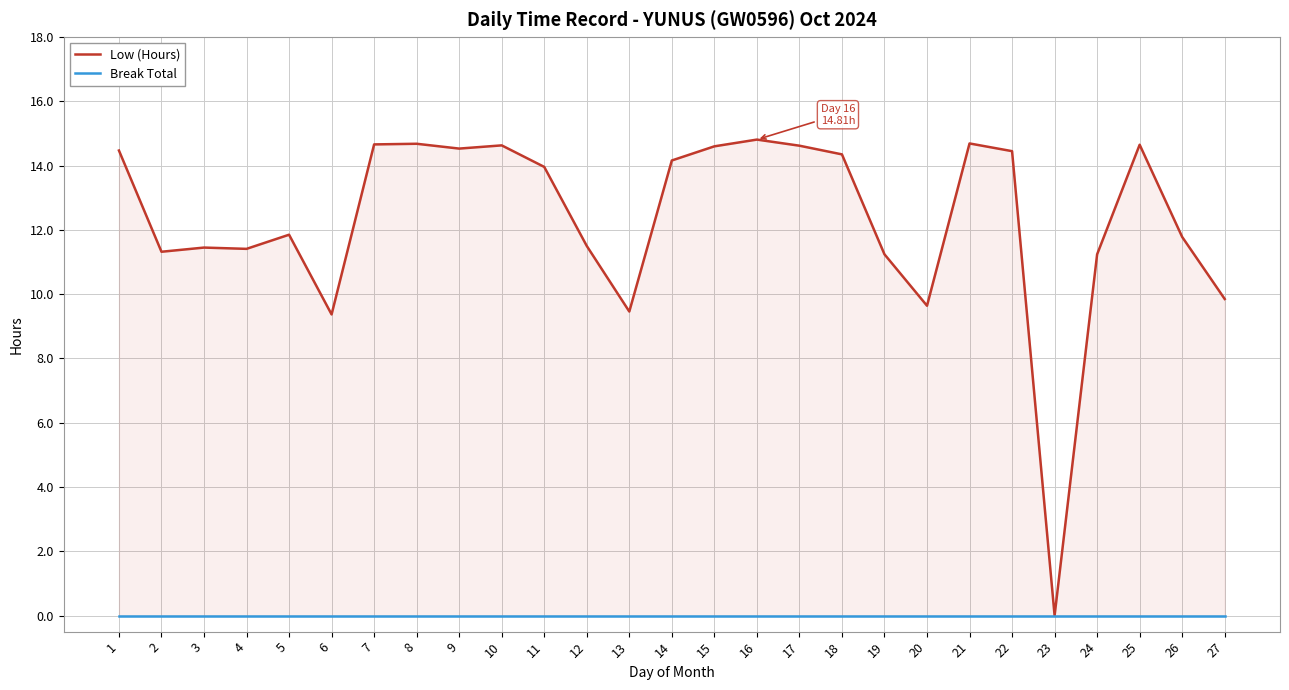

True or false: Low (Hours) has a value of 14.0 at 11.

True